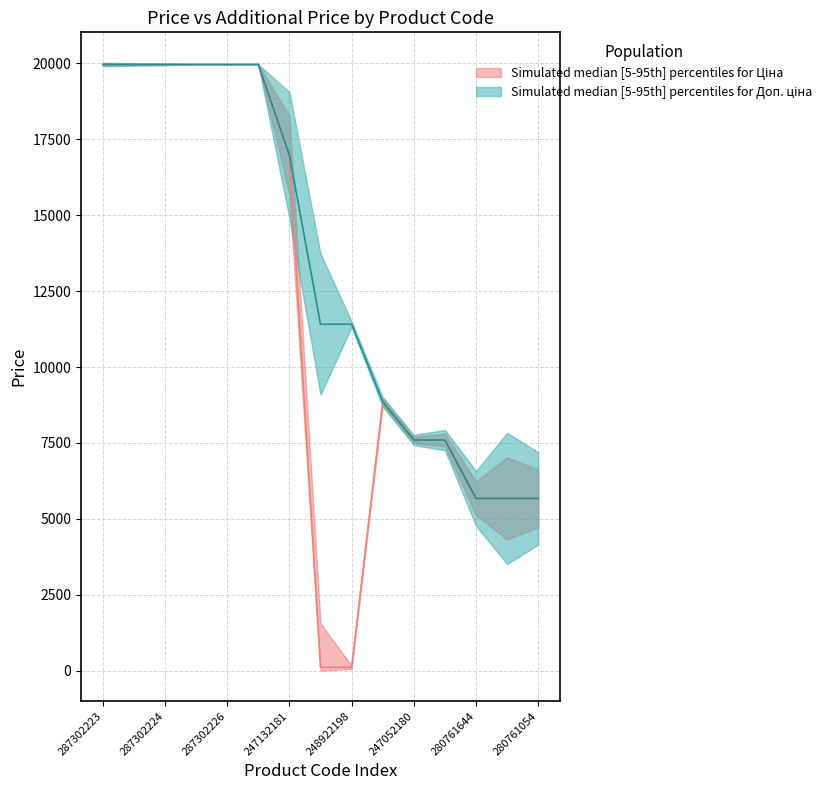

What are all the series names shown in the legend?

Ціна, Доп. ціна